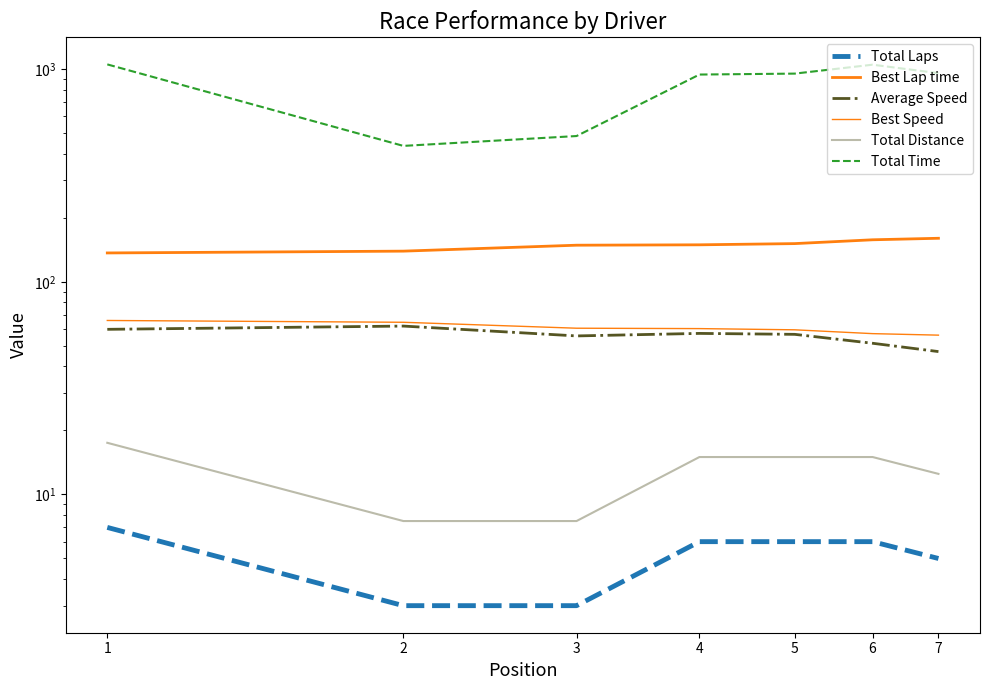

True or false: Best Speed and Total Laps cross at least once.

False